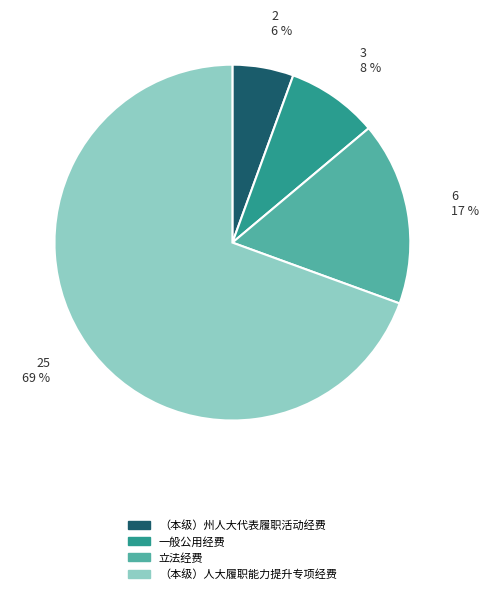

What percentage is the （本级）人大履职能力提升专项经费 slice, to the nearest percent?

69%